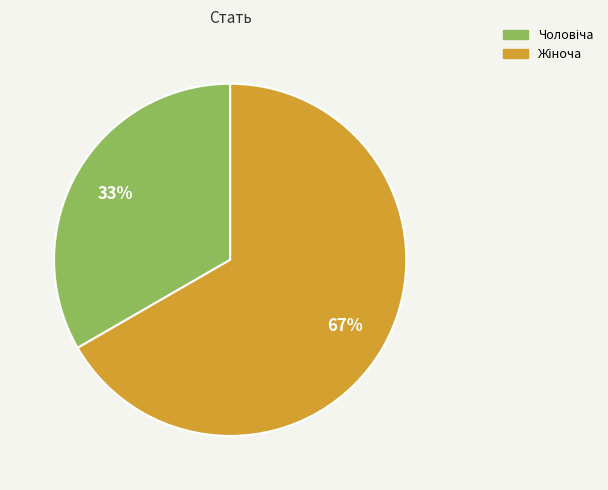

To the nearest percent, what is the average slice percentage?

50%